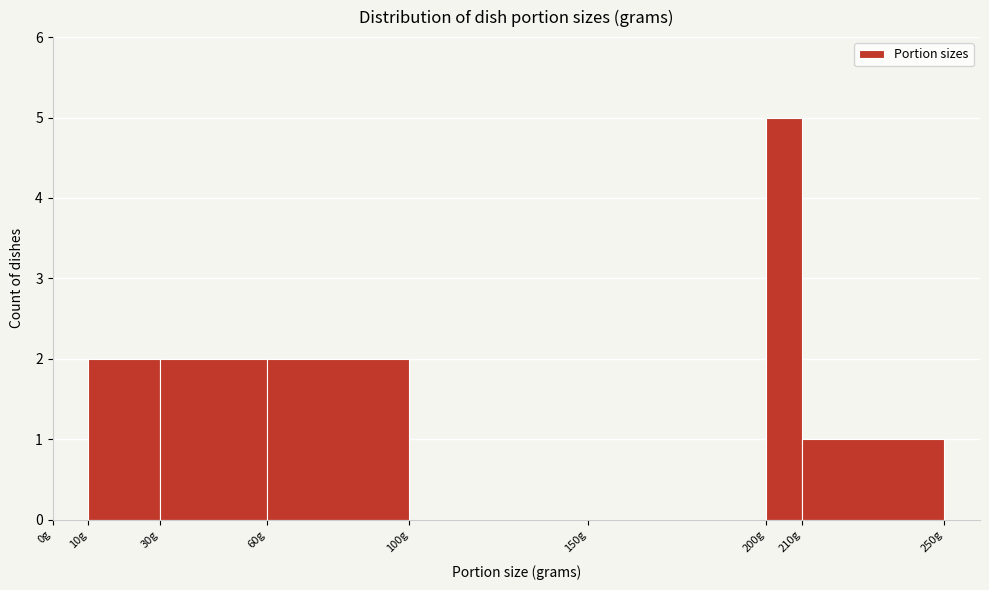

Over which range of the x-axis is the bar tallest?

200 to 210